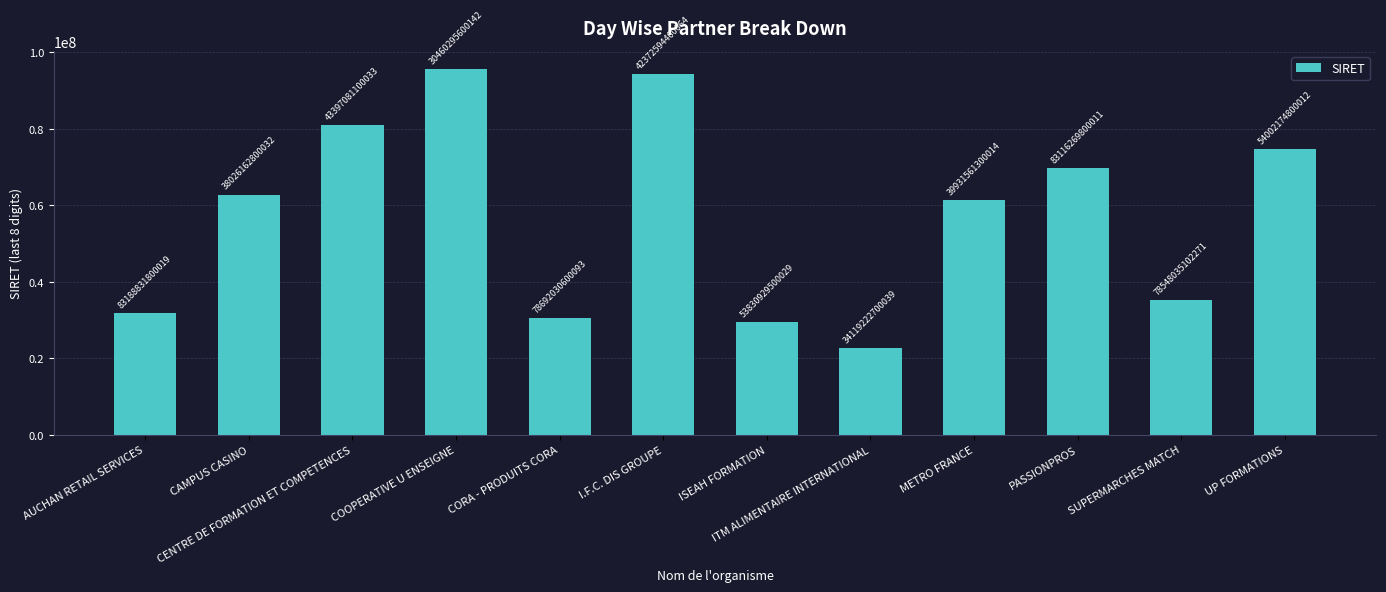

List the labels in order of value, largest first.

COOPERATIVE U ENSEIGNE, I.F.C. DIS GROUPE, CENTRE DE FORMATION ET COMPETENCES, UP FORMATIONS, PASSIONPROS, CAMPUS CASINO, METRO FRANCE, SUPERMARCHES MATCH, AUCHAN RETAIL SERVICES, CORA - PRODUITS CORA, ISEAH FORMATION, ITM ALIMENTAIRE INTERNATIONAL